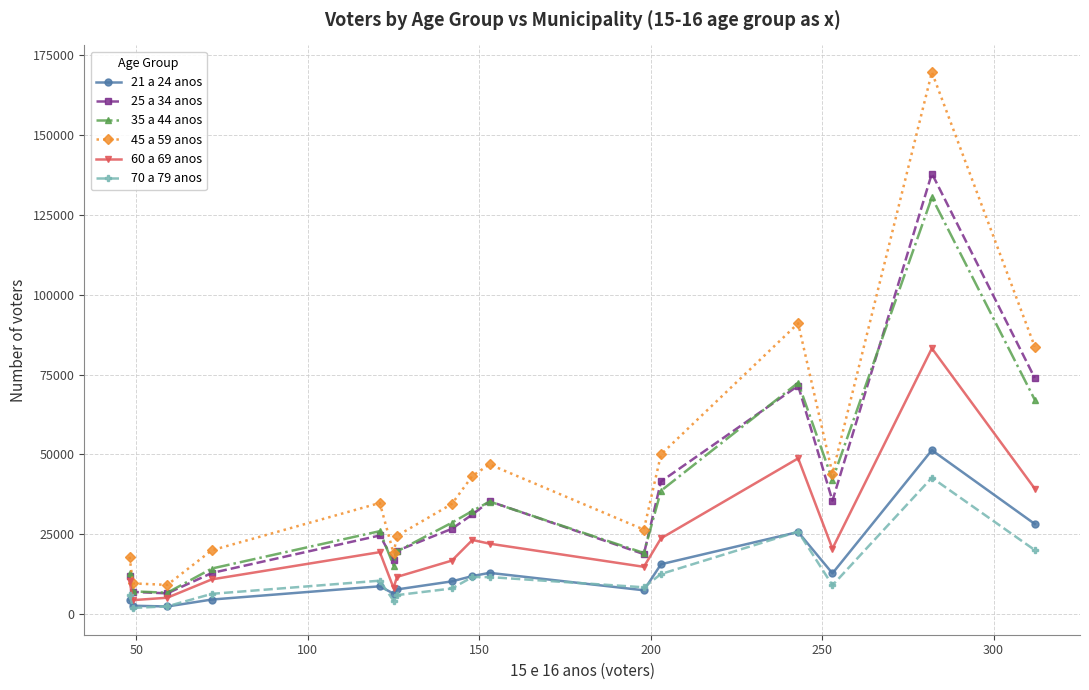

Which series has the widest spread of values?

45 a 59 anos